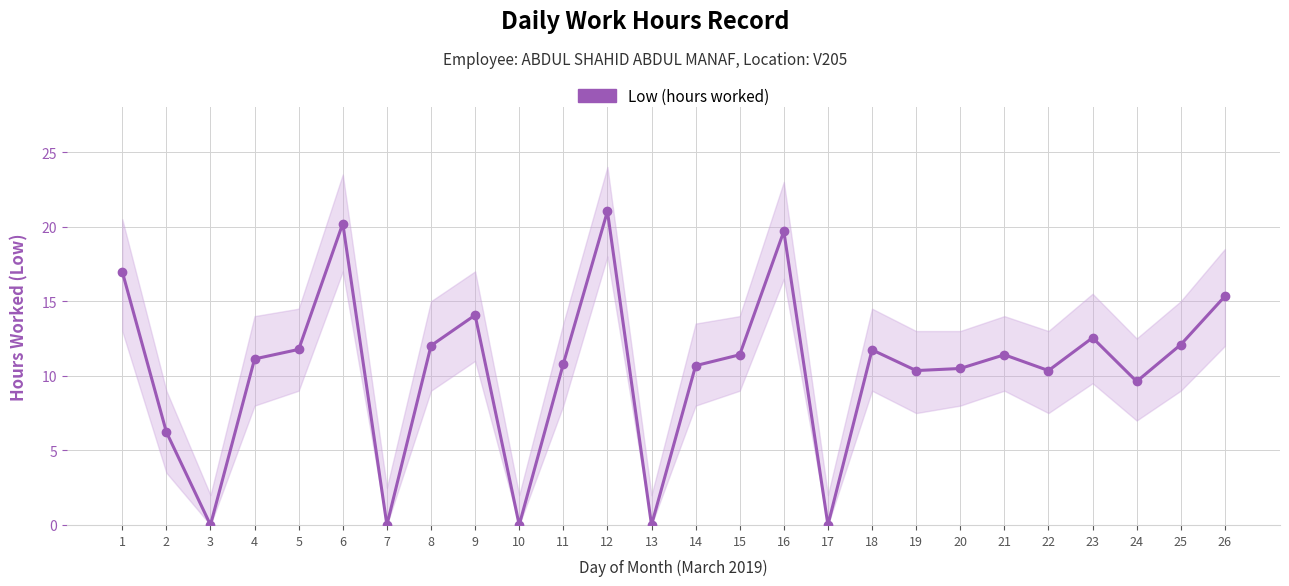

Does the chart display data point markers on the line(s)?

Yes